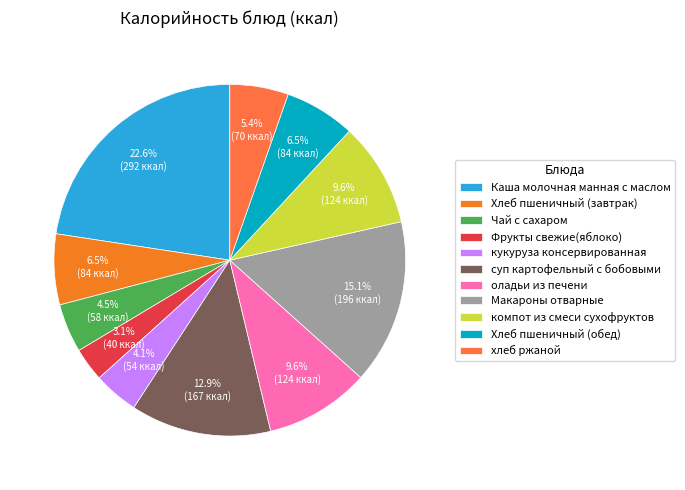

How many segments does this pie chart have?

11